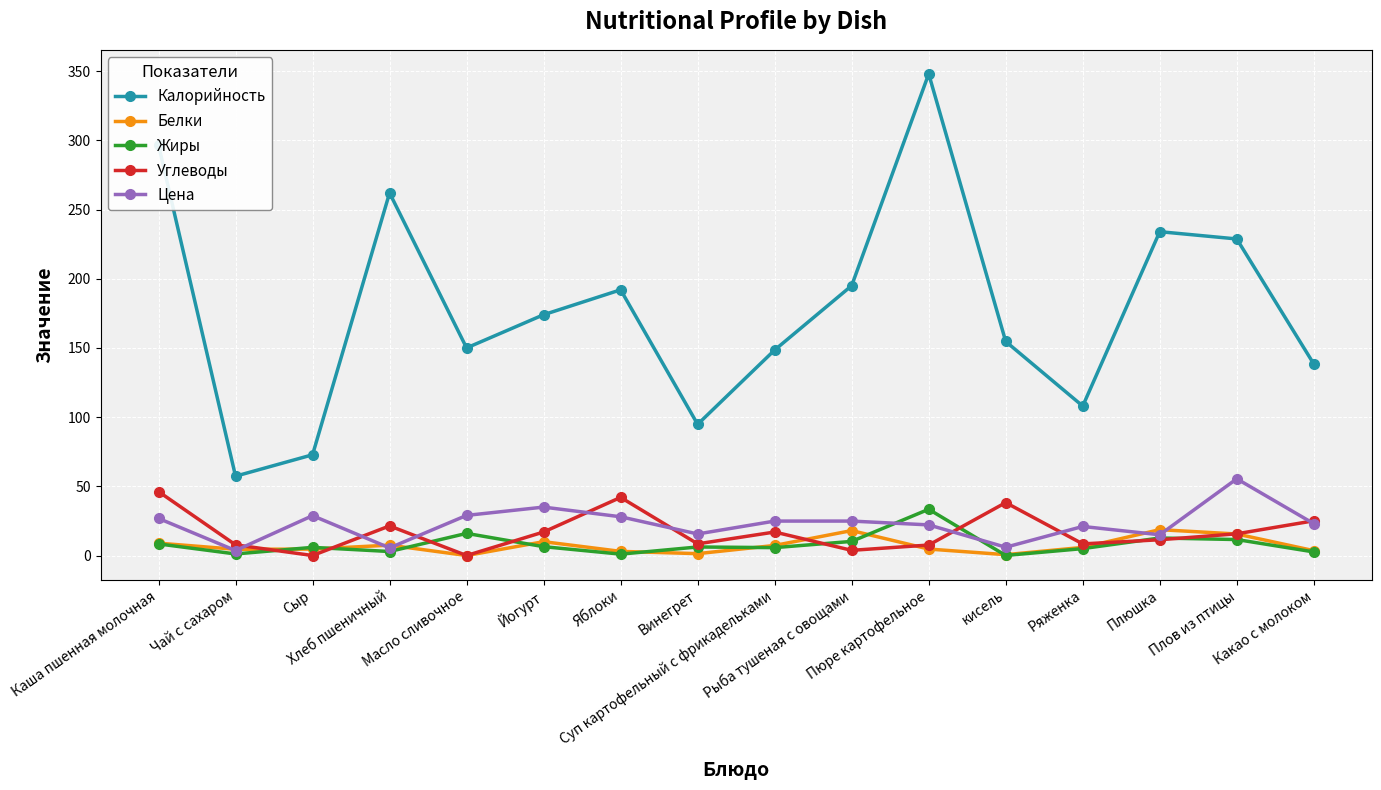

What is the average value of the Белки series?

7.1